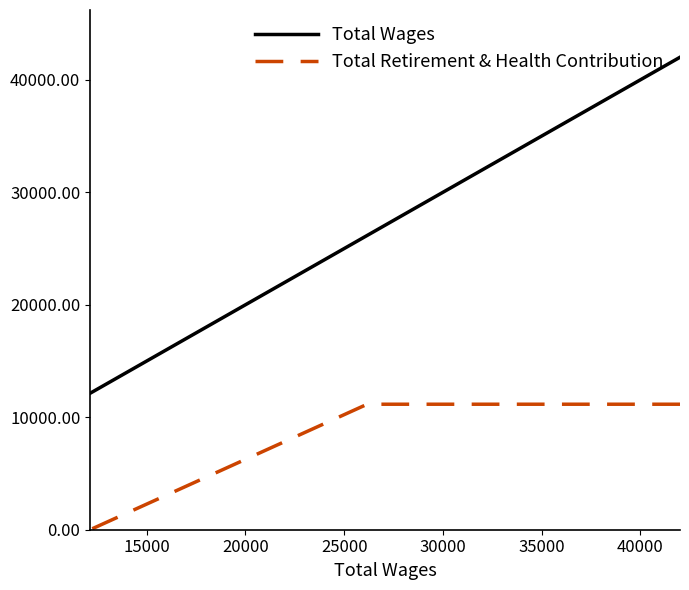

How many Total Wages values are between 12133 and 42012?

3